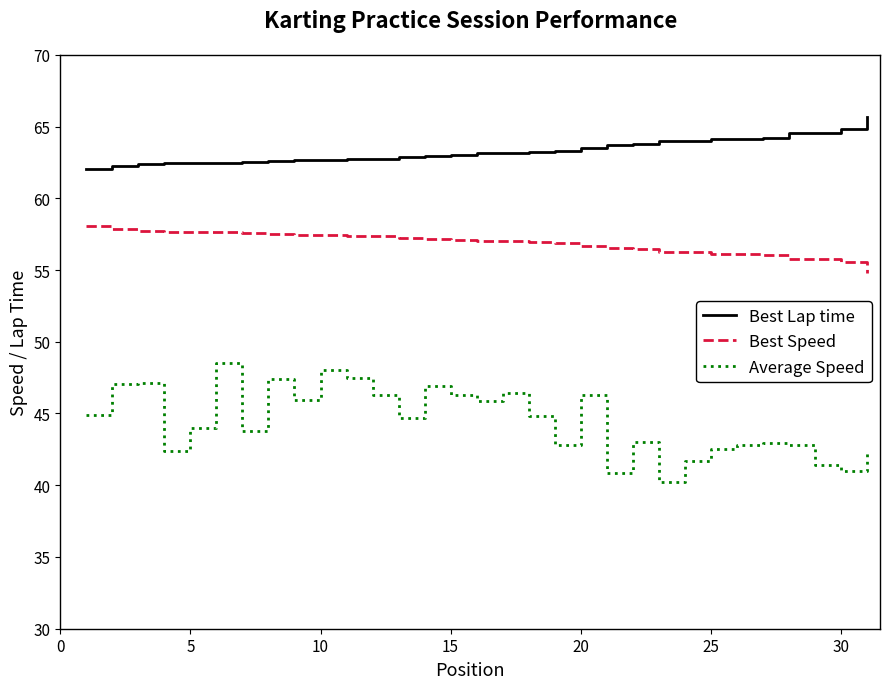

Rank the series by their average value, from lowest to highest.

Average Speed, Best Speed, Best Lap time